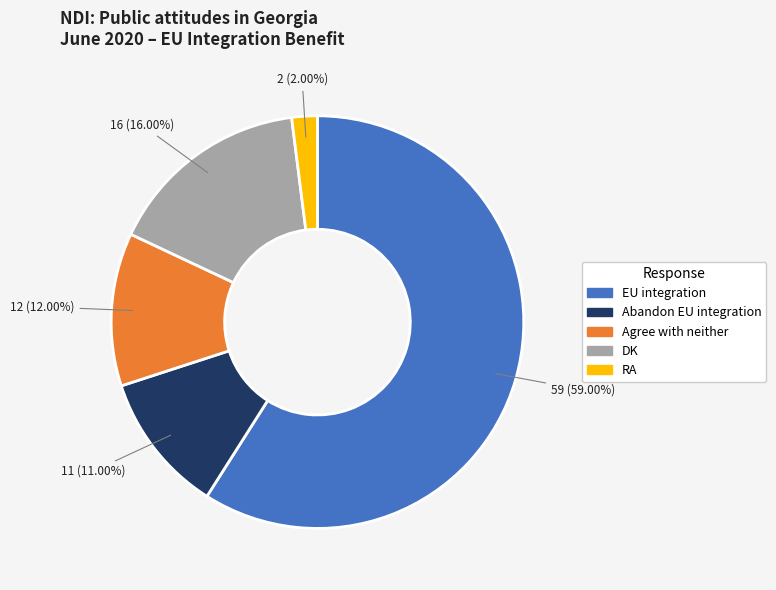

Is there any slice that represents more than half of the pie?

Yes